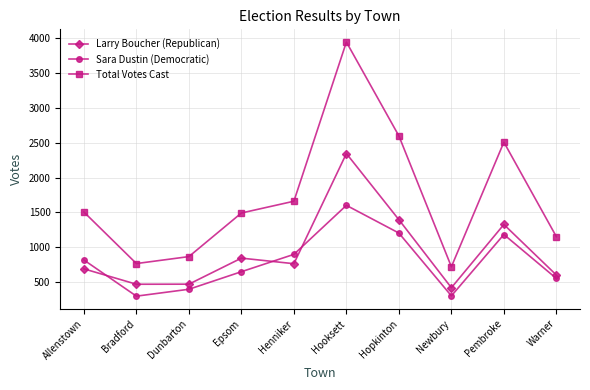

At which label does Total Votes Cast reach its minimum?

Newbury